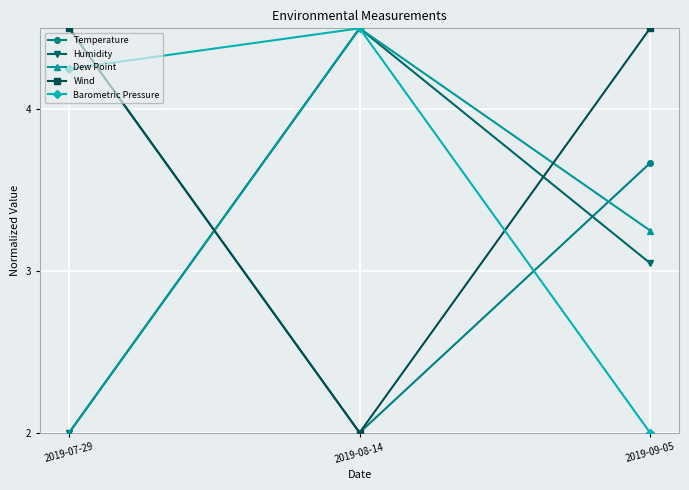

What is the greatest value displayed?

4.5